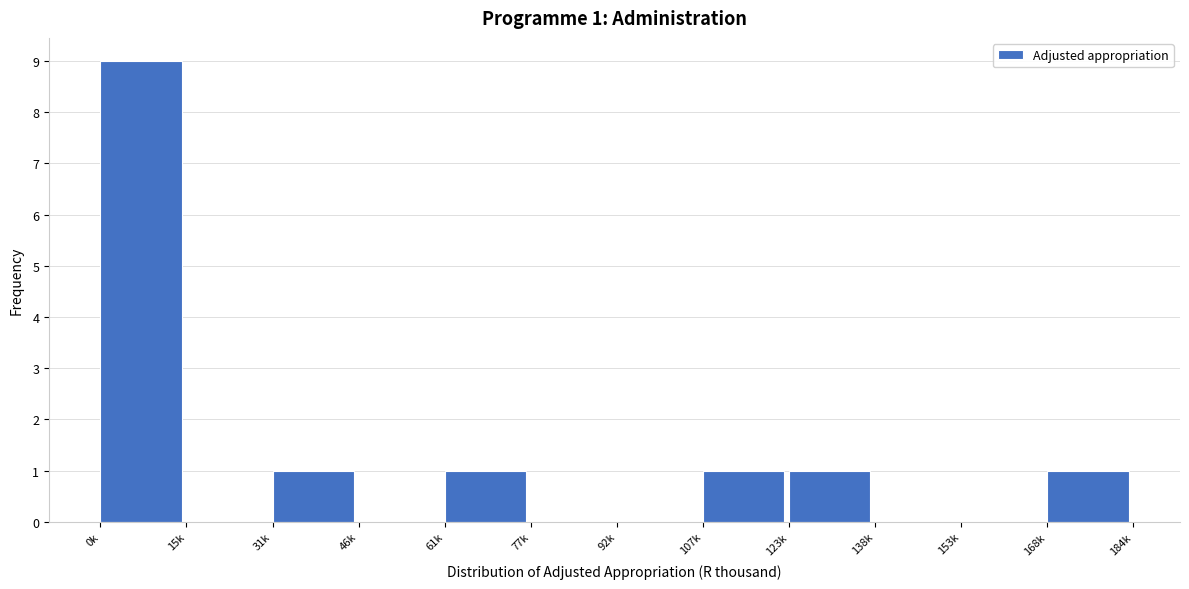

Reading right to left, extract all data points from this chart.

168k=1	153k=0	138k=0	123k=1	107k=1	92k=0	77k=0	61k=1	46k=0	31k=1	15k=0	0k=9